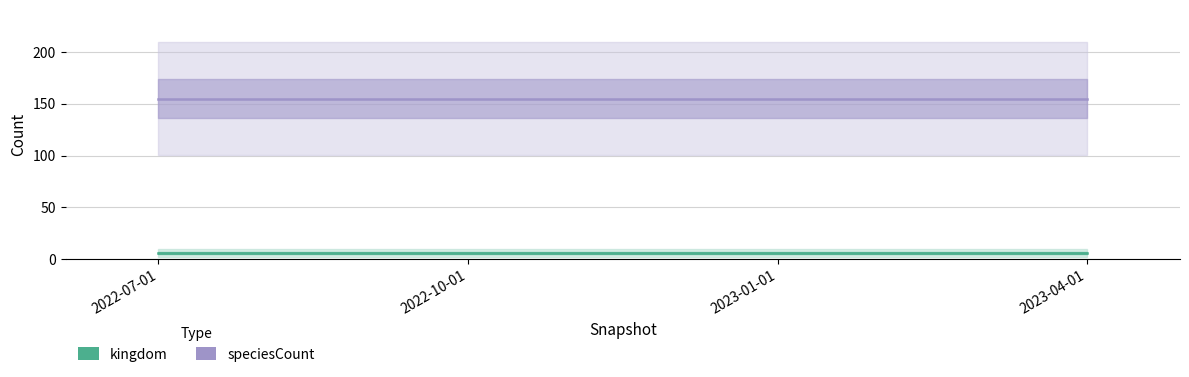

What is the label of the 4th point from the left?

2023-04-01